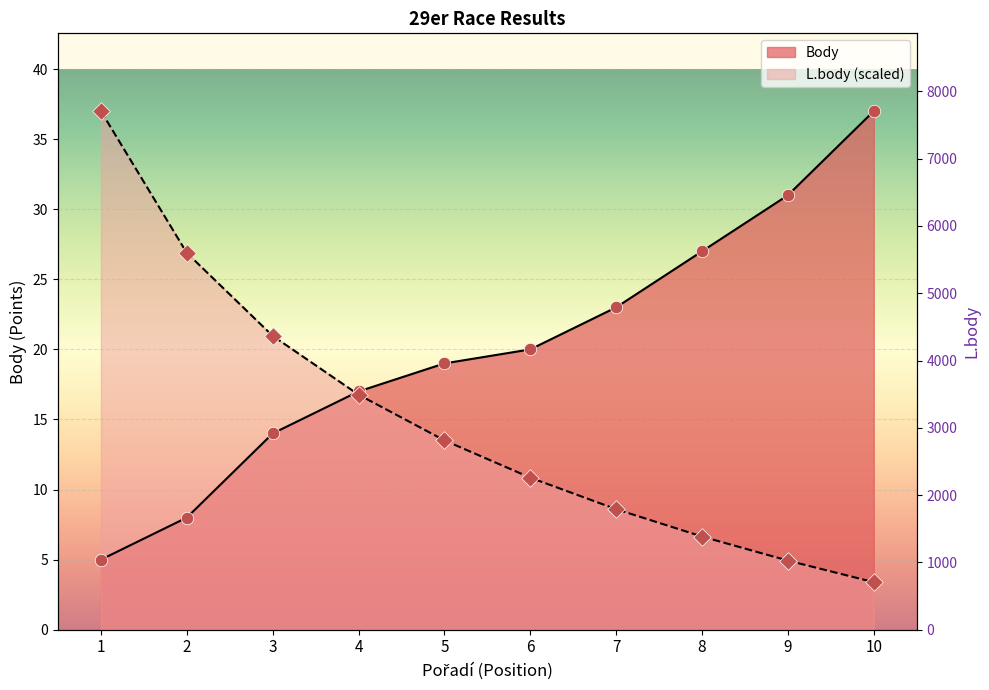

At which category is the sum across all series the highest?

1